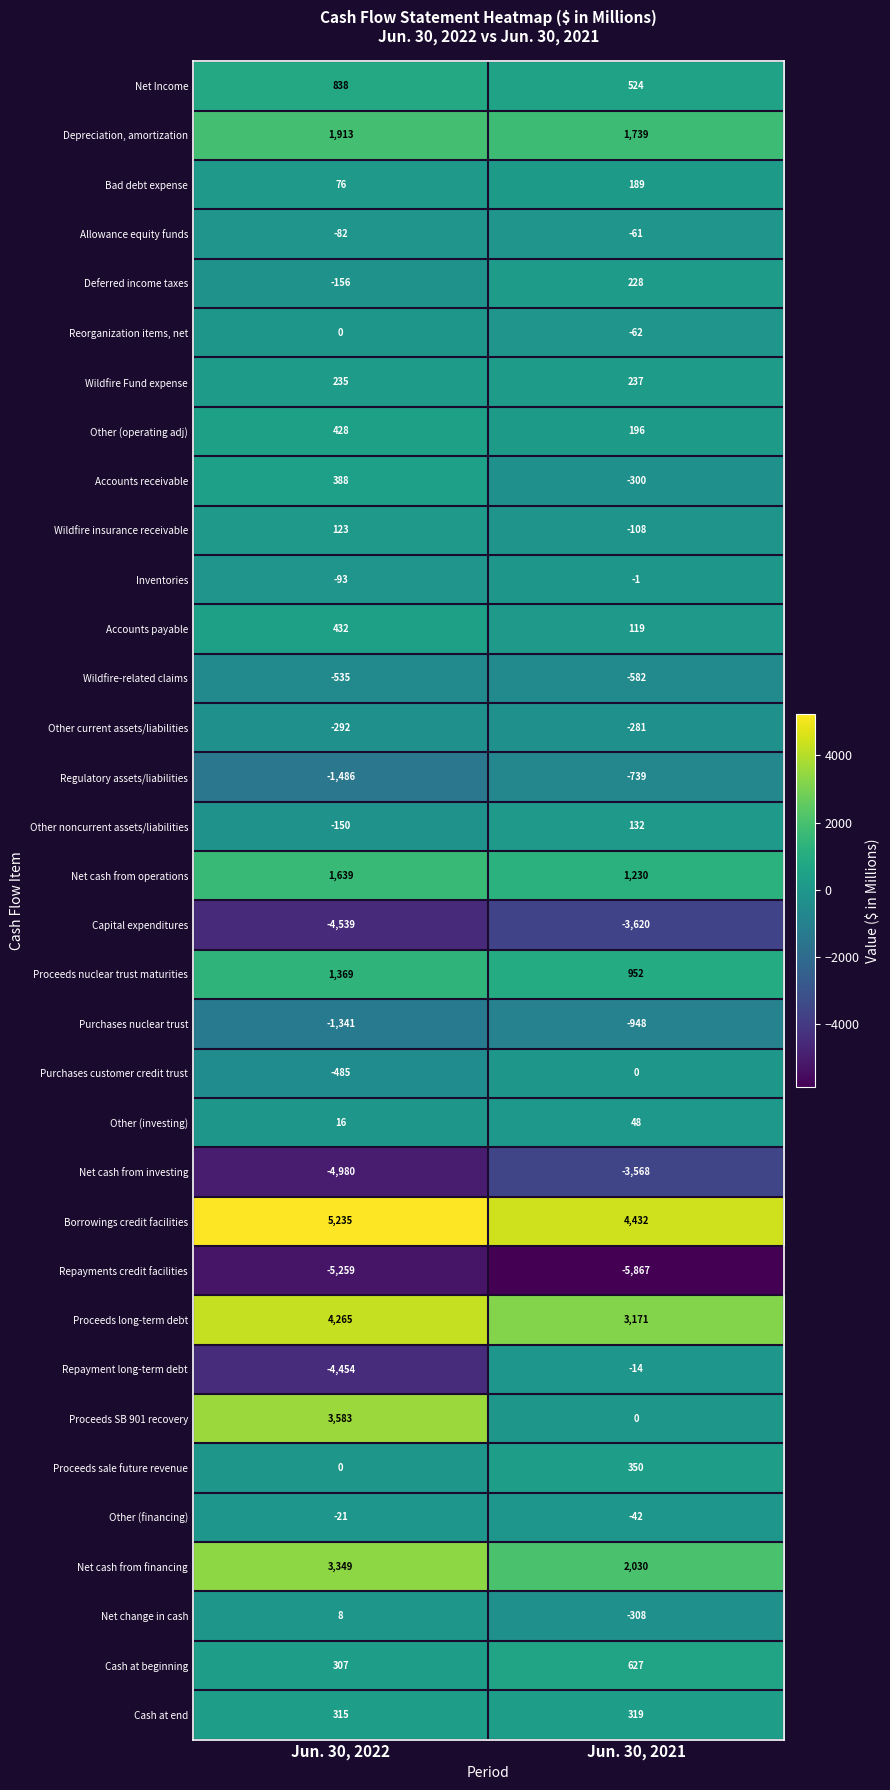

What is the approximate value of Depreciation, amortization at Jun. 30, 2022?

1913